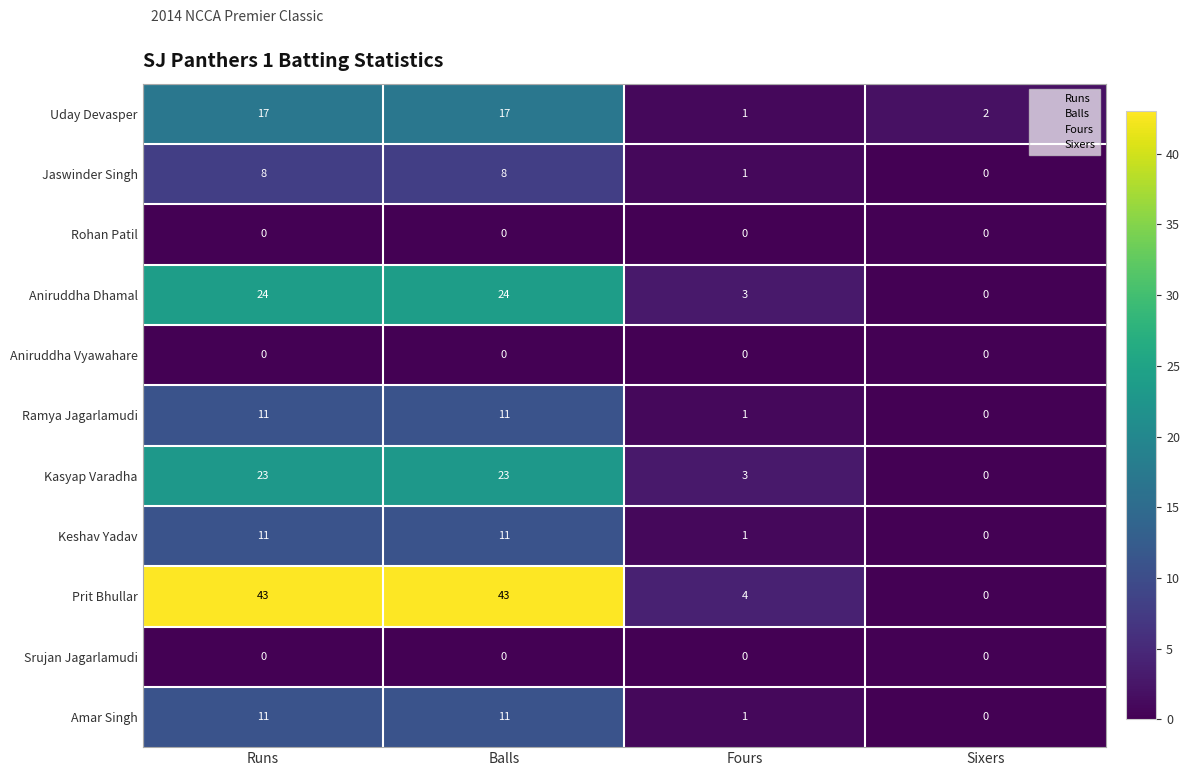

What is the total value across all series at Runs?

148